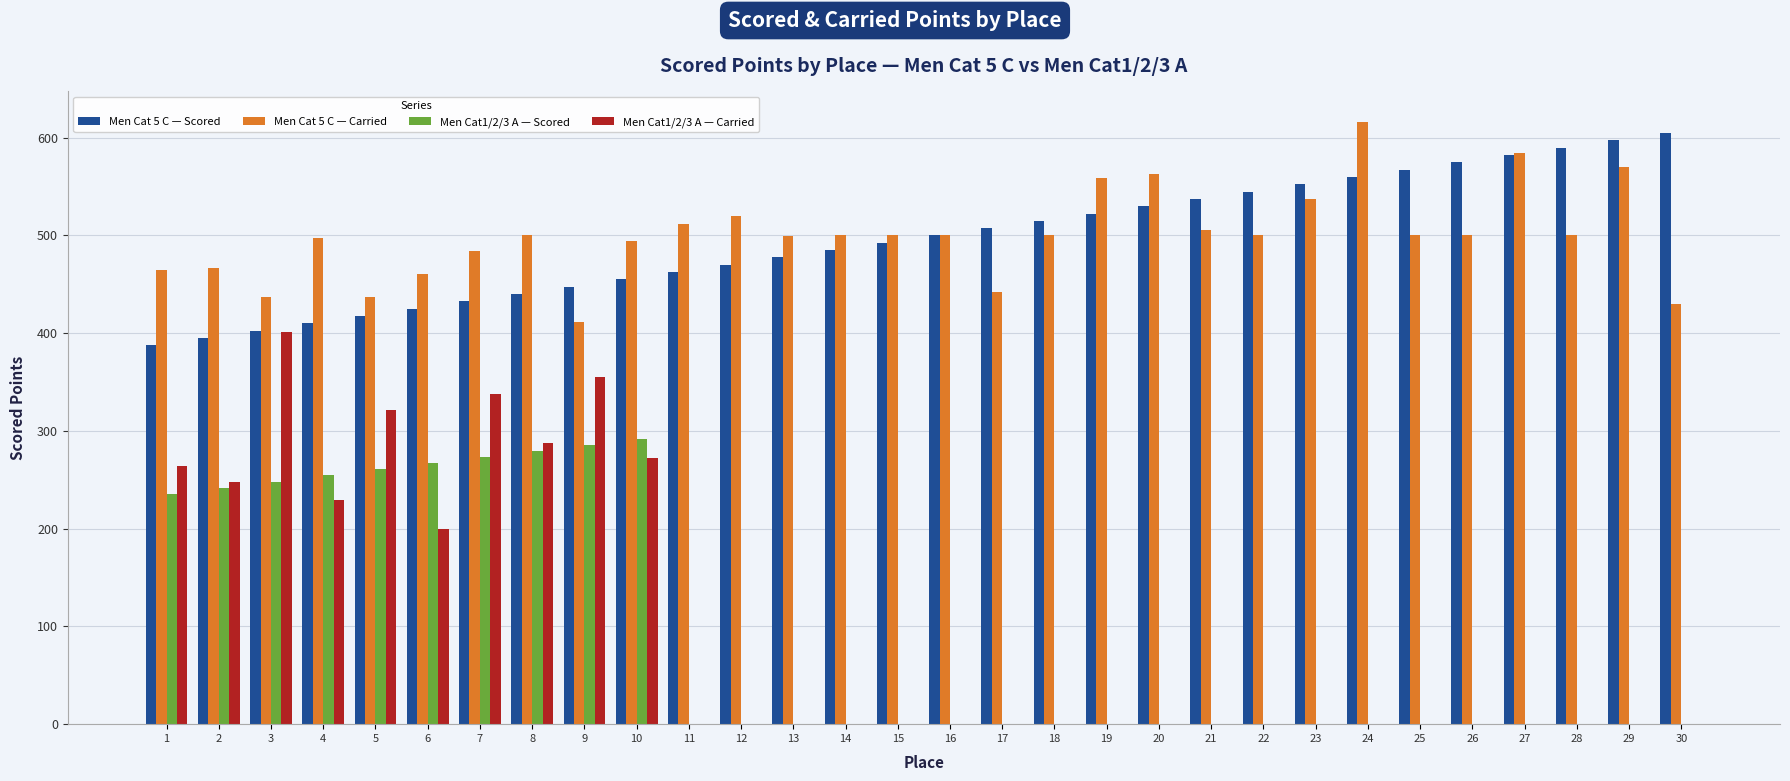

Which series changed the most between 25 and 29?

Men Cat 5 C — Carried